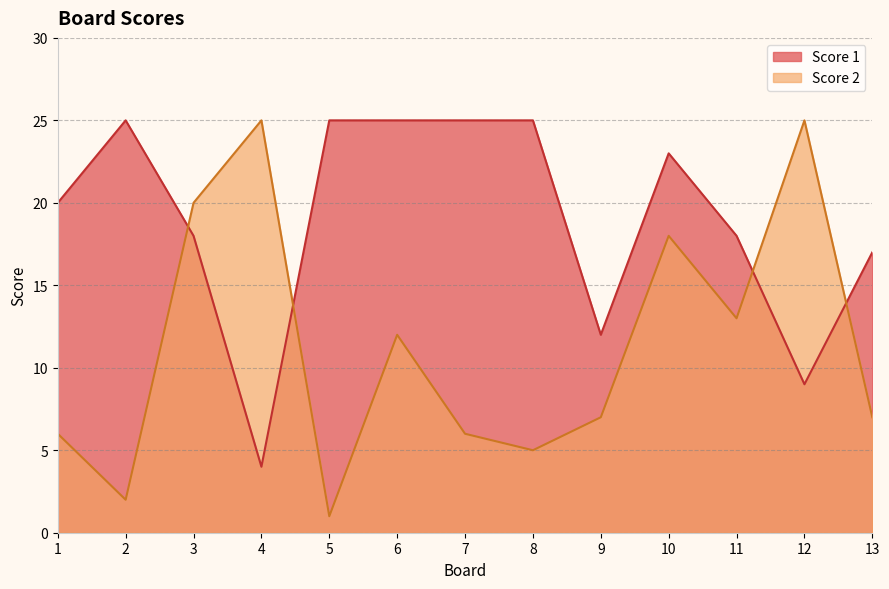

At how many categories does at least one series exceed 23?

7